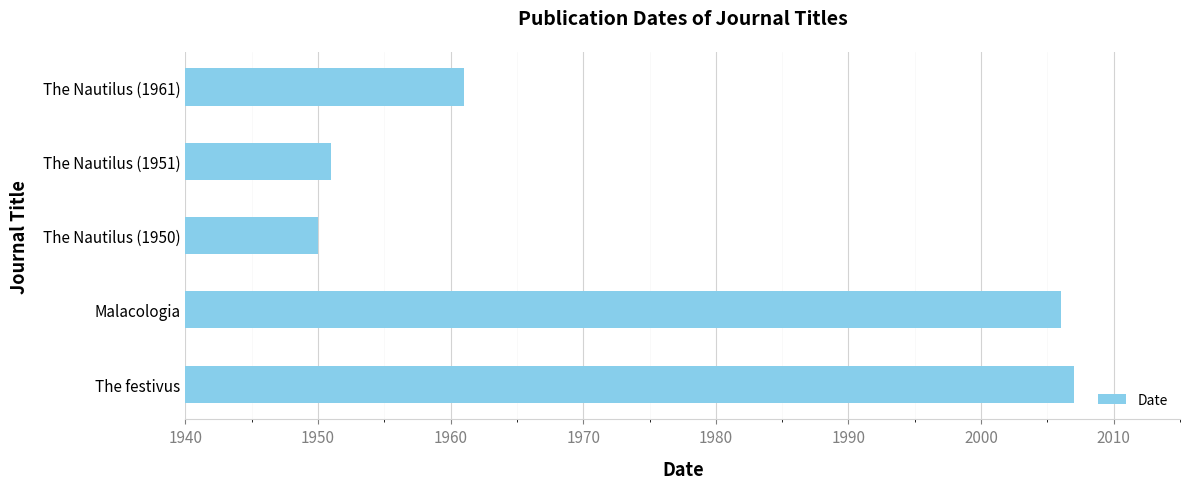

Reading bottom to top, extract all data points from this chart.

The festivus=2007	Malacologia=2006	The Nautilus (1950)=1950	The Nautilus (1951)=1951	The Nautilus (1961)=1961